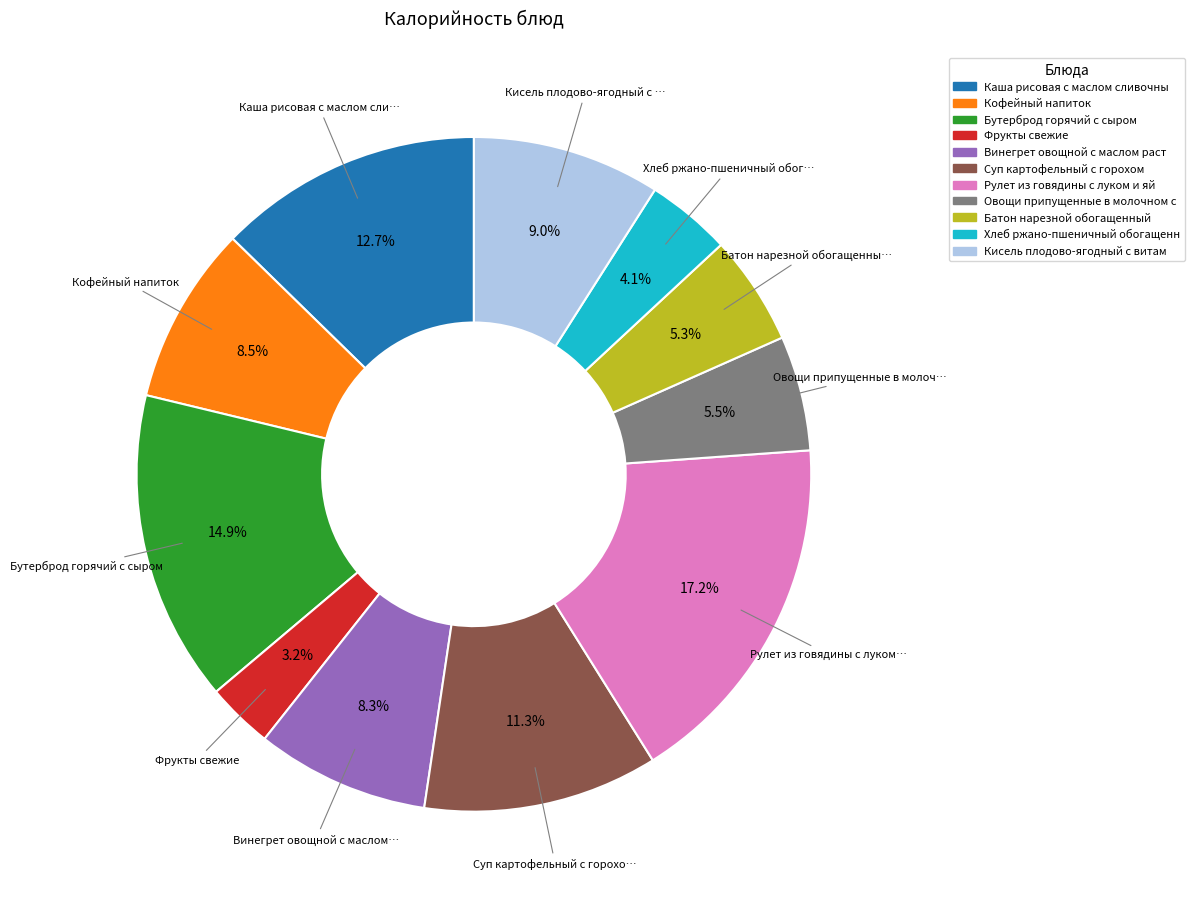

Is there any slice that represents more than half of the pie?

No